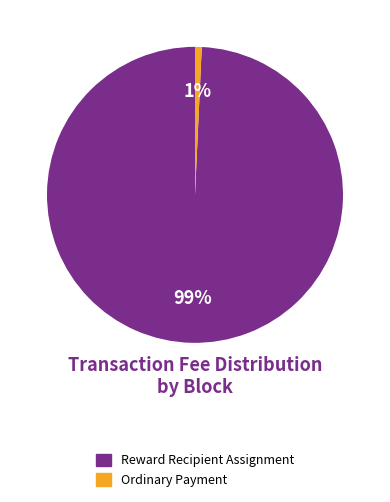

Is there any slice that represents more than half of the pie?

Yes